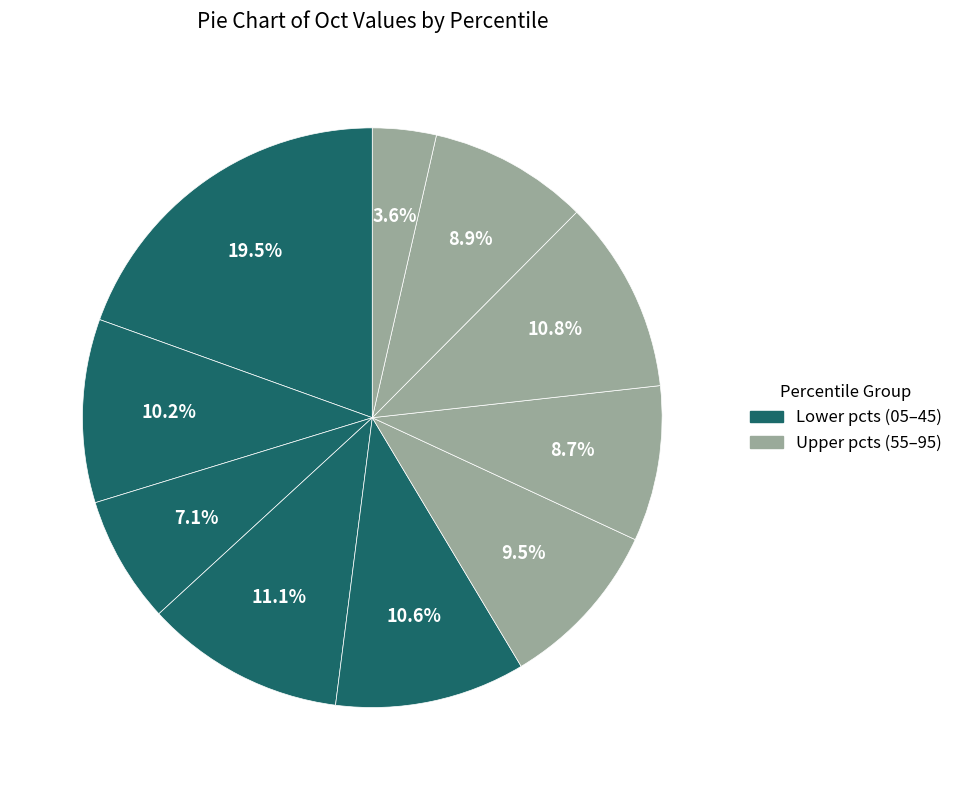

How many slices are in this pie chart?

10